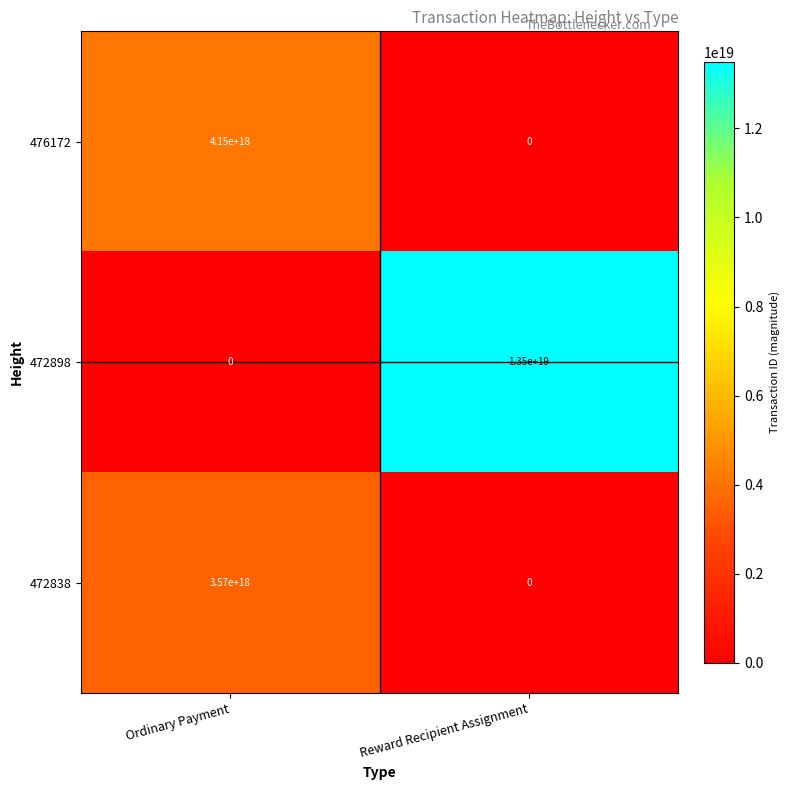

Where is 476172 nearest to the value 2075000000000000000?

Ordinary Payment